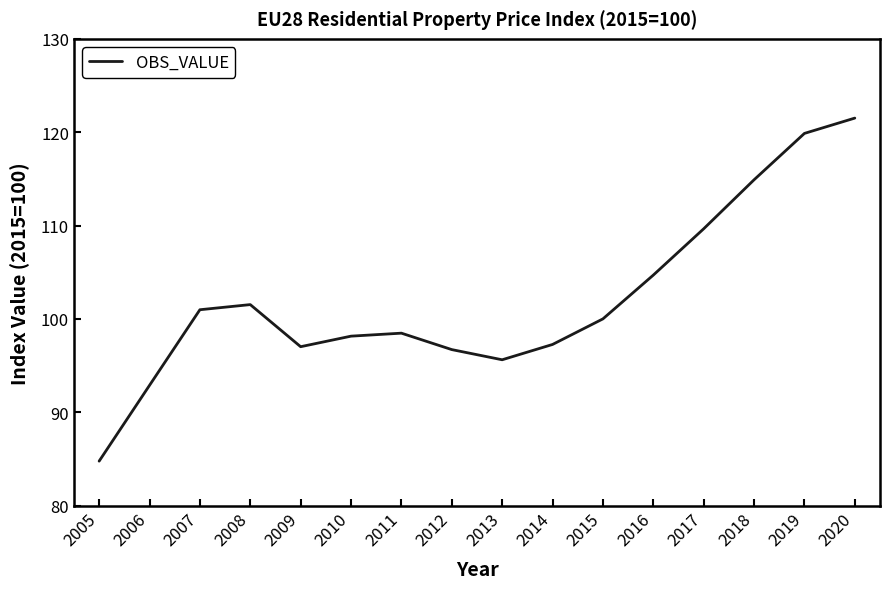

Reading left to right, transcribe all the data shown in this chart.

84.8	92.9	101.0	101.5	97.0	98.2	98.5	96.7	95.6	97.3	100.0	104.7	109.7	114.9	119.9	121.5